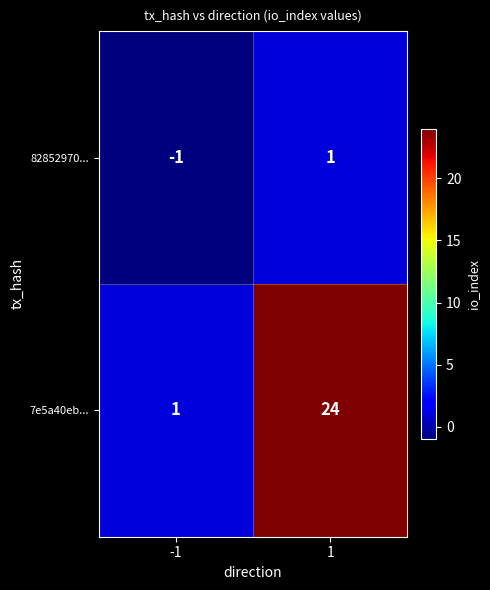

What is the maximum value for 7e5a40eb...?

24